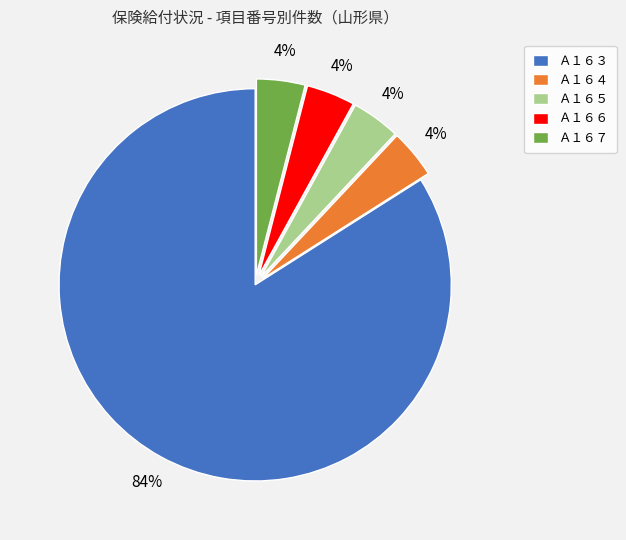

Which slice is the largest?

Ａ１６３